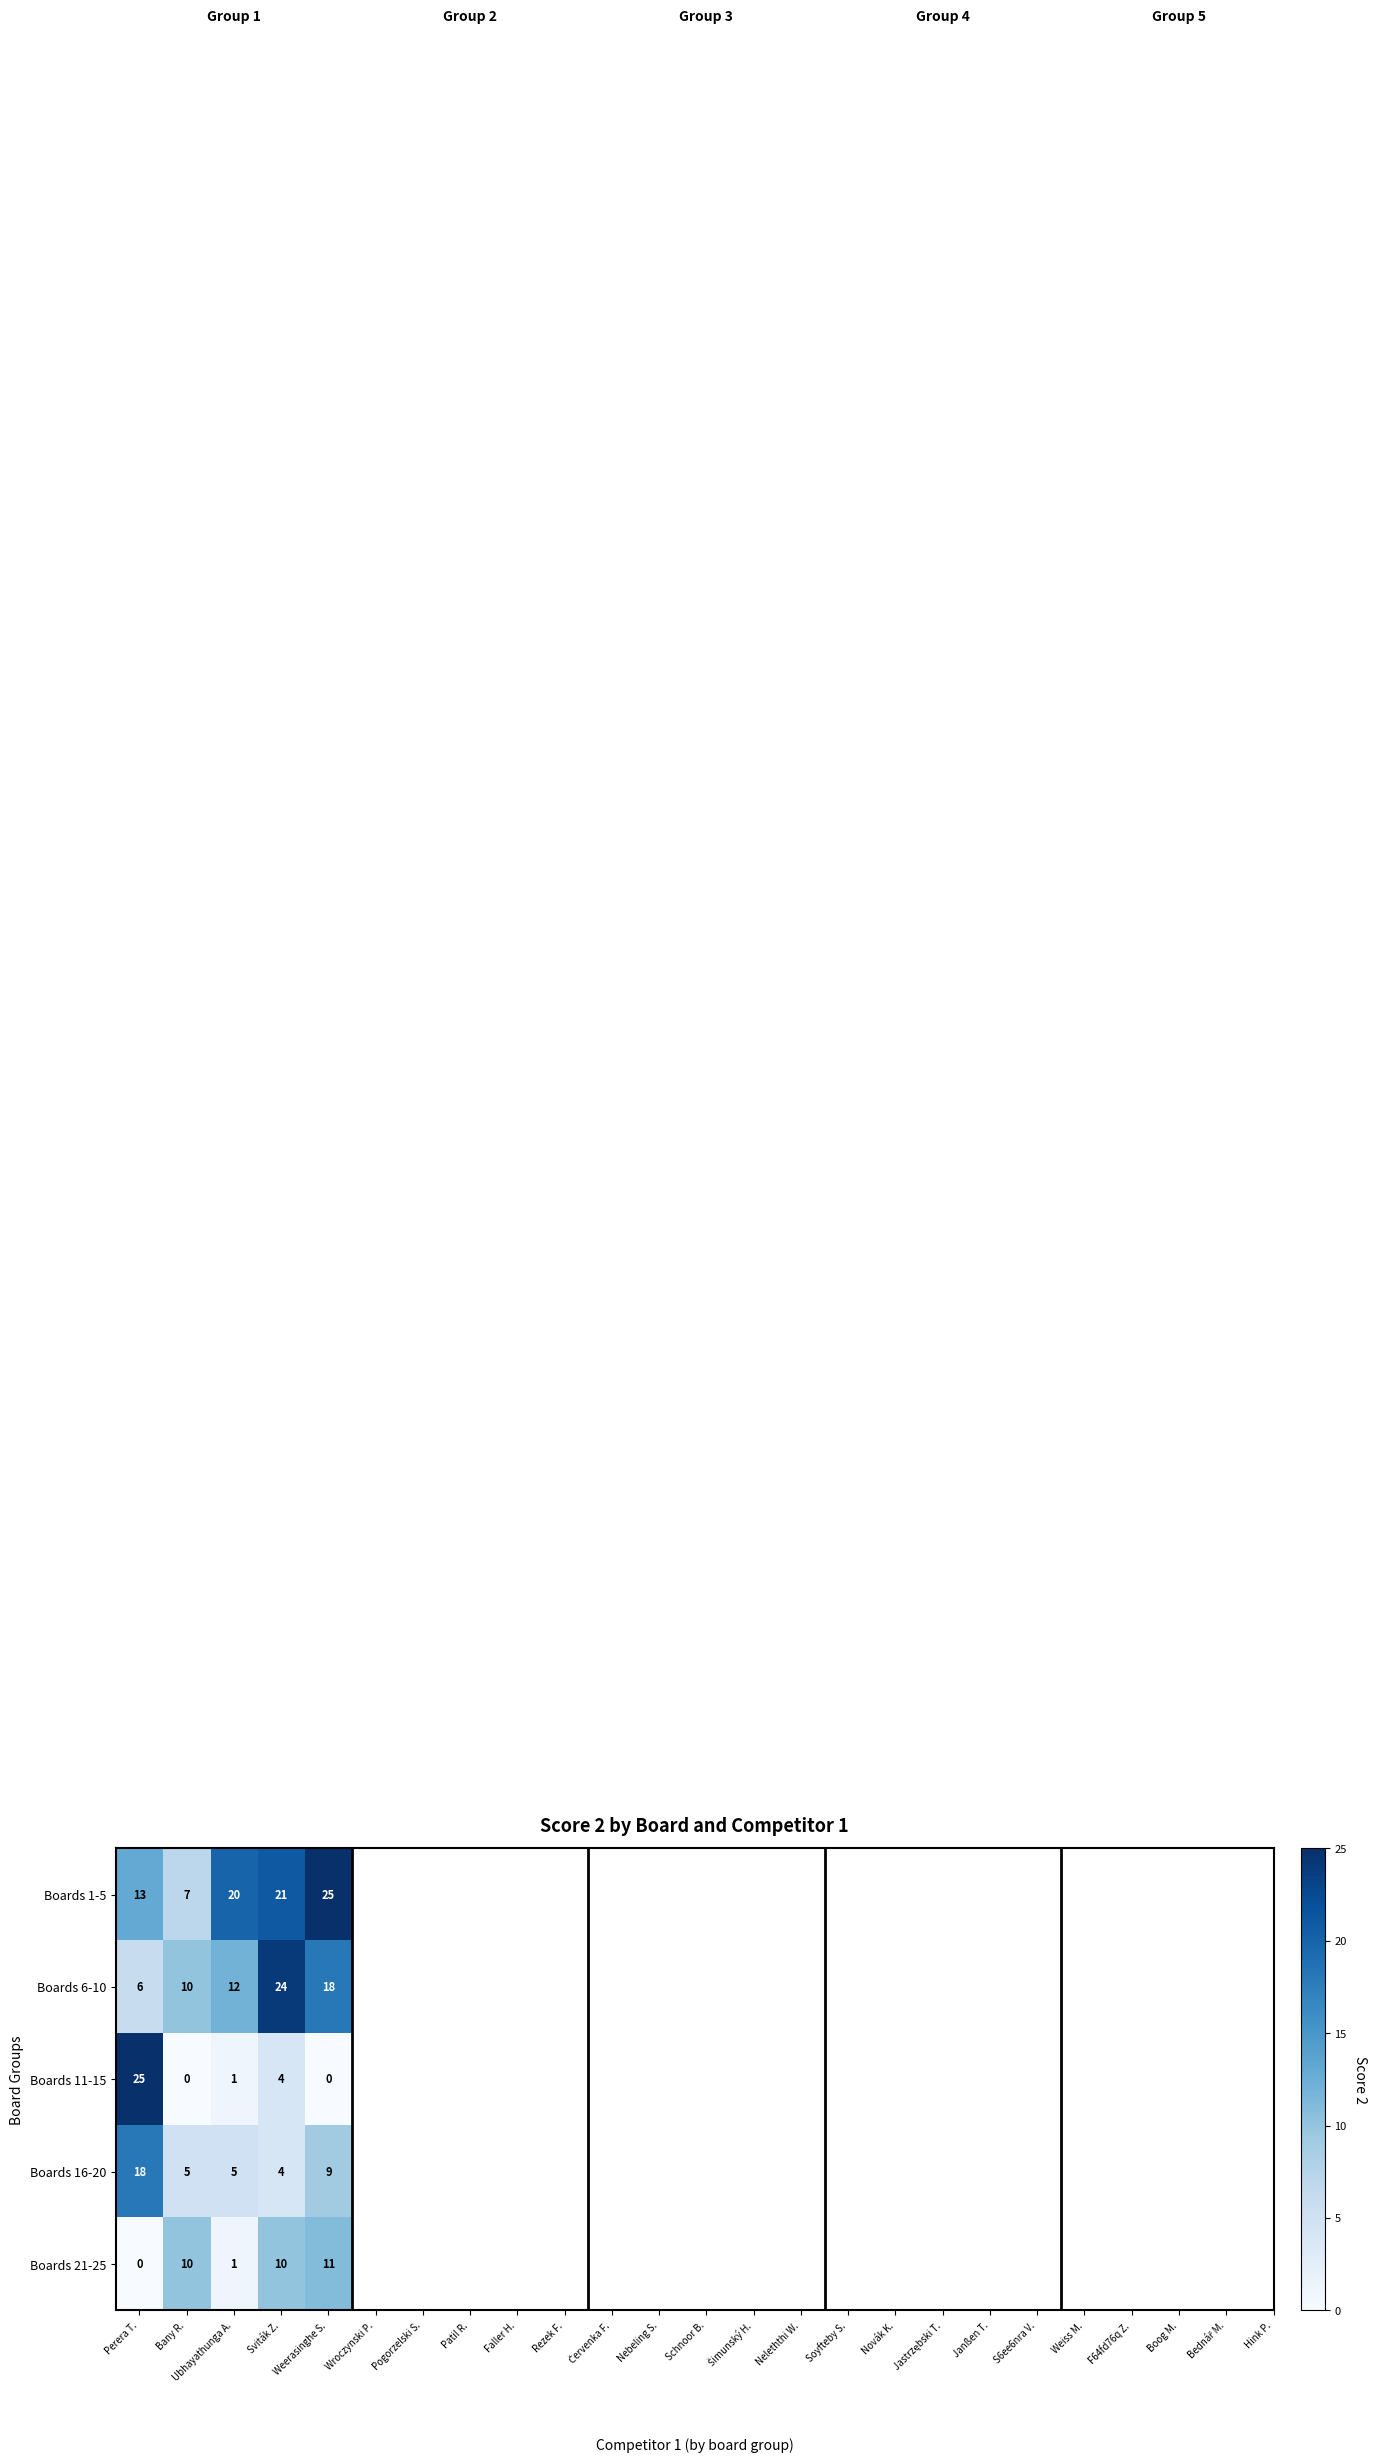

Between Bany R. and Weerasinghe S., which series saw the biggest shift?

Boards 1-5